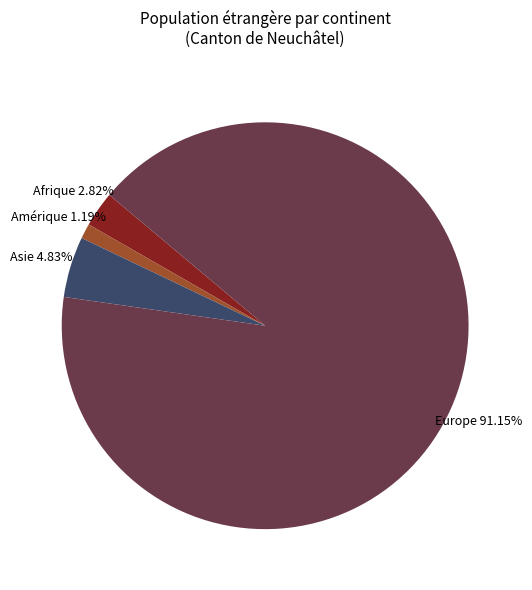

Between Amérique and Asie, which is larger?

Asie